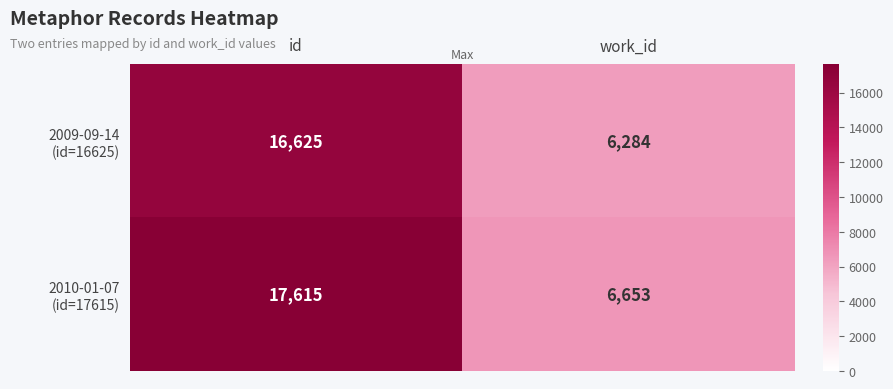

Which category has the highest value across all series?

id